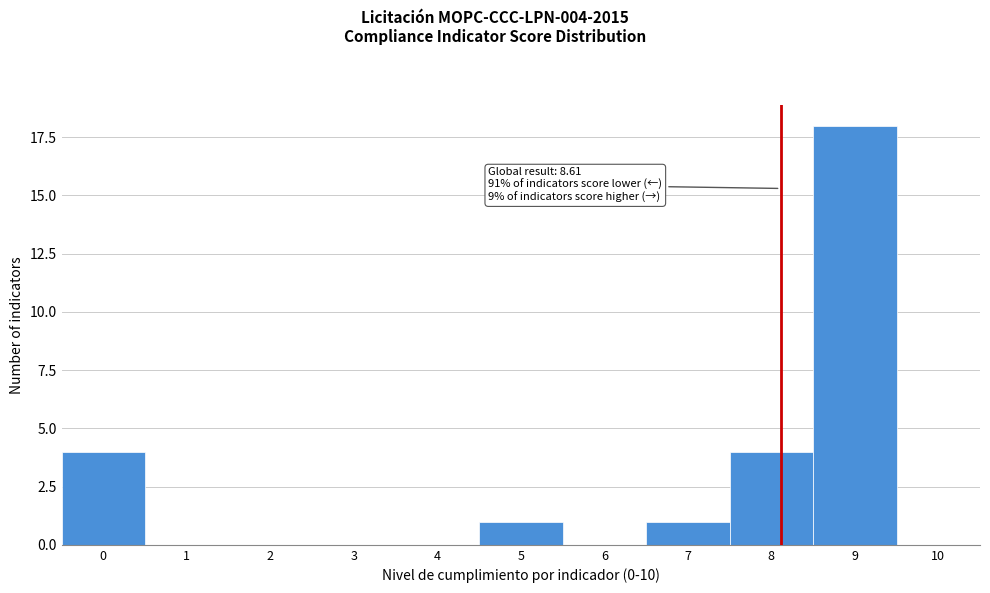

Reading left to right, list all the values displayed in this chart.

0=4	1=0	2=0	3=0	4=0	5=1	6=0	7=1	8=4	9=18